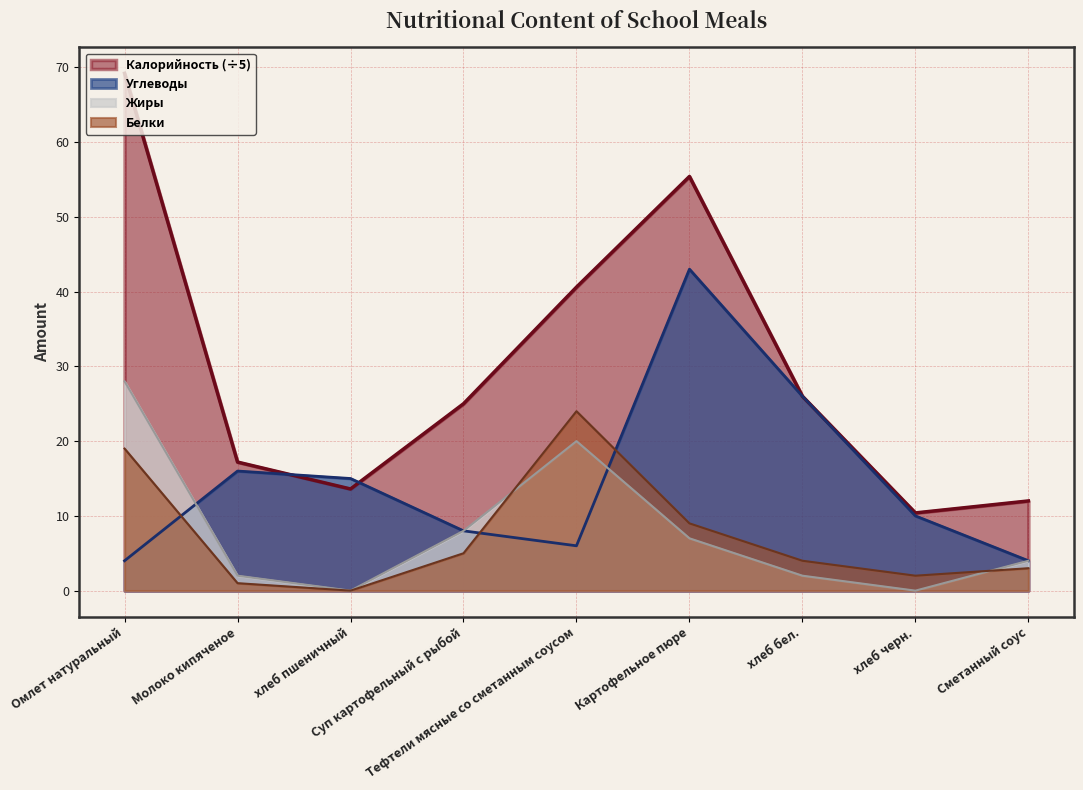

How many interior local peaks does the Калорийность series have?

1